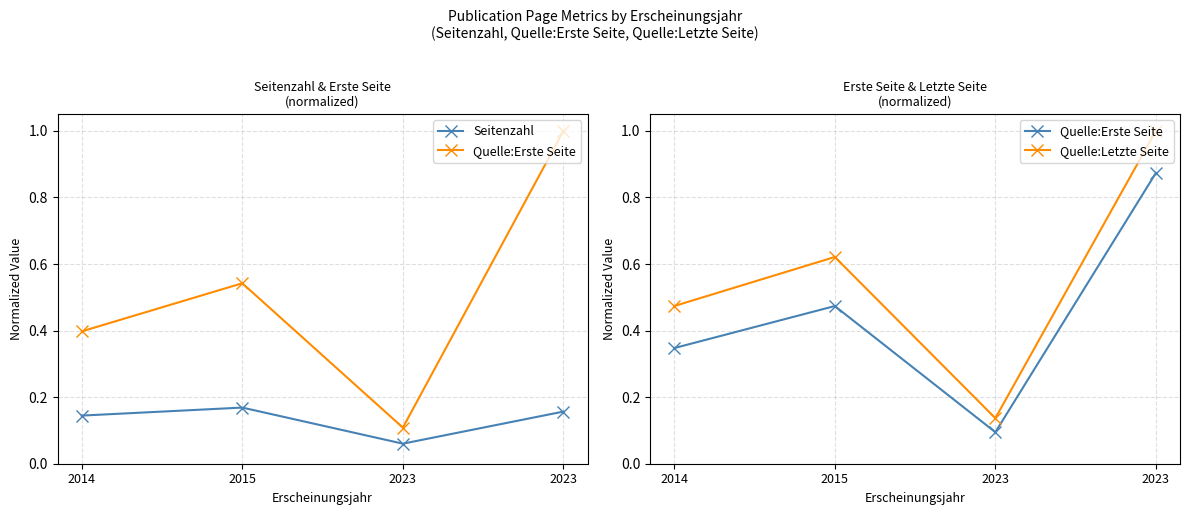

Which has a higher value, 2014 or 2015?

2015